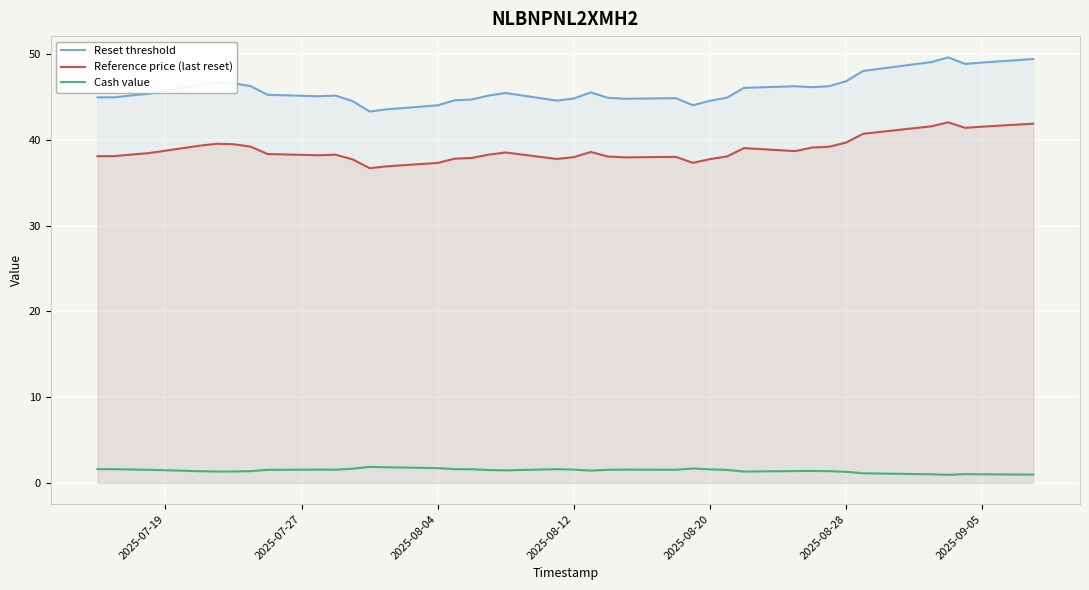

What is the spread (max minus min) of values at 2025-08-12?

43.3